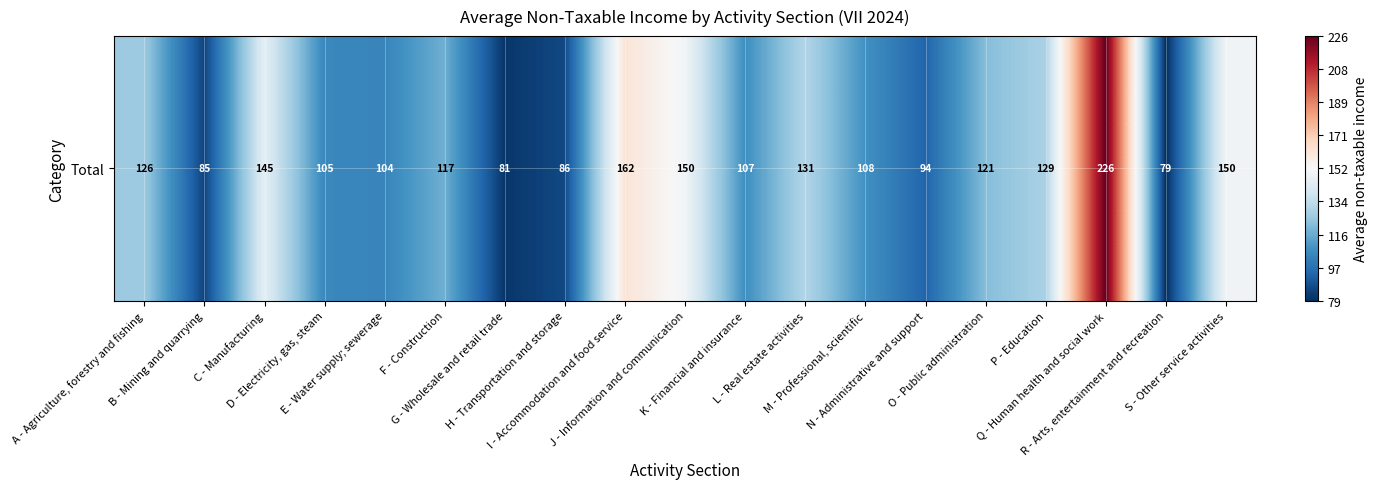

List the labels in order of value, smallest first.

R - Arts, entertainment and recreation, G - Wholesale and retail trade, B - Mining and quarrying, H - Transportation and storage, N - Administrative and support, E - Water supply; sewerage, D - Electricity, gas, steam, K - Financial and insurance, M - Professional, scientific, F - Construction, O - Public administration, A - Agriculture, forestry and fishing, P - Education, L - Real estate activities, C - Manufacturing, J - Information and communication, S - Other service activities, I - Accommodation and food service, Q - Human health and social work